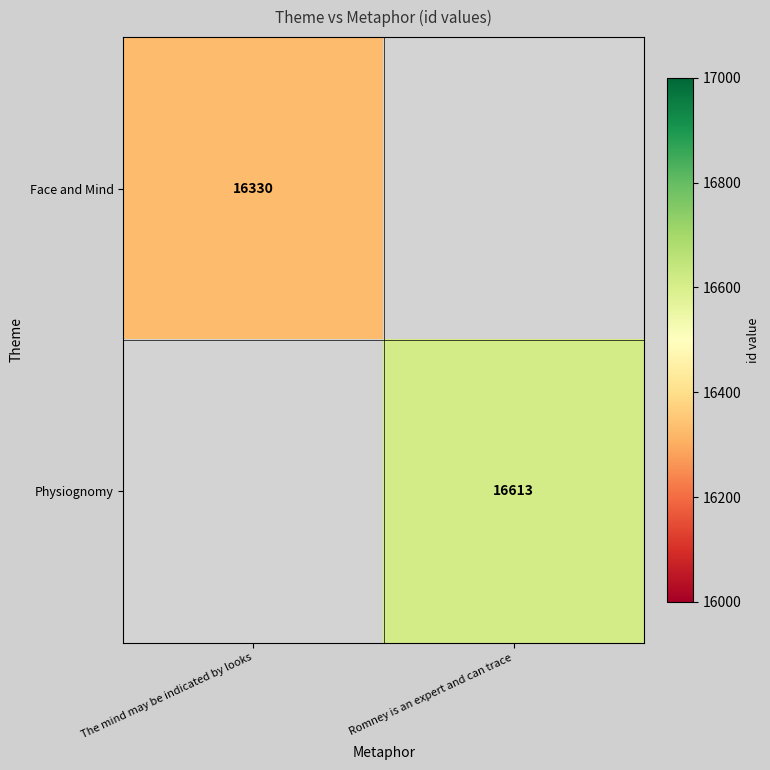

The value of Face and Mind at The mind may be indicated by looks is 27160. True or false?

False